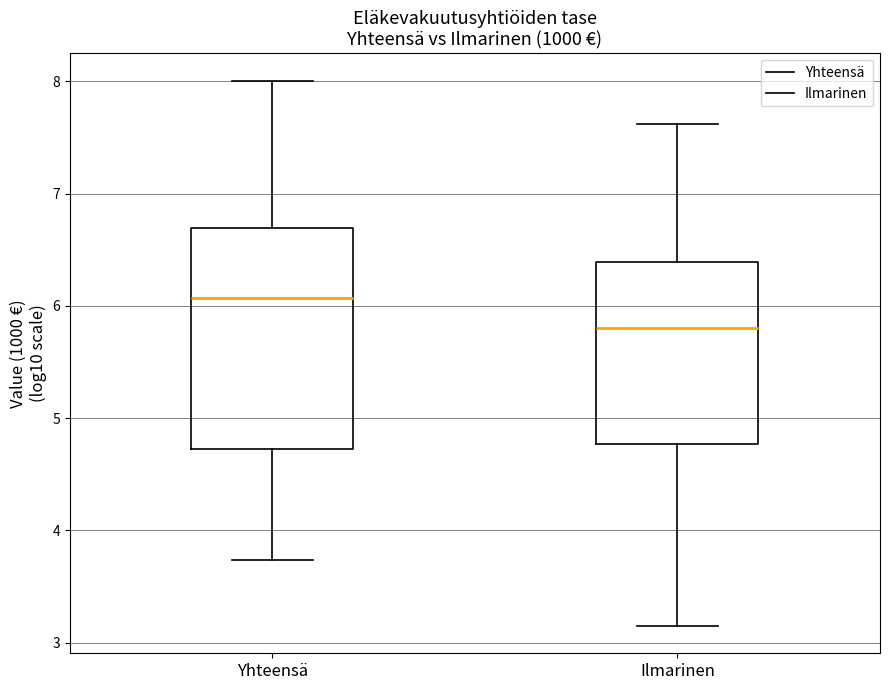

Reading left to right, transcribe this box plot: for each box, give where its median line is, the range the box spans, and where its two whiskers end, as read against the y-axis. The values are not printed on the chart, so give them approximately, as read against the axis.

Yhteensä: median 6.1, box 4.7 to 6.7, whiskers 3.7 to 8.0
Ilmarinen: median 5.8, box 4.8 to 6.4, whiskers 3.1 to 7.6